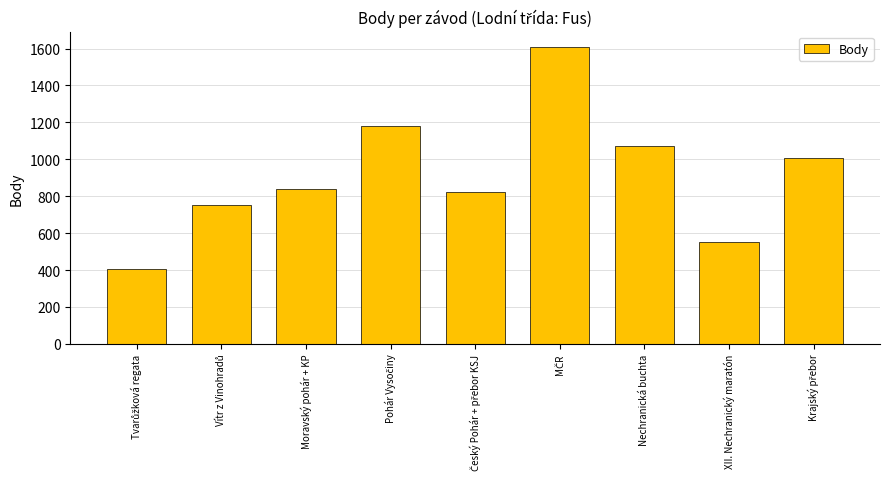

What is the average value?

916